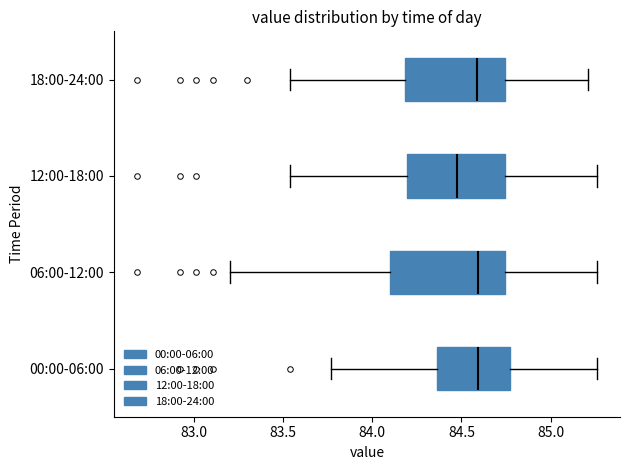

Reading bottom to top, transcribe this box plot: for each box, give where its median line is, the range the box spans, and where its two whiskers end, as read against the x-axis. The values are not printed on the chart, so give them approximately, as read against the axis.

00:00-06:00: median 84.60, box 84.35 to 84.80, whiskers 83.75 to 85.25
06:00-12:00: median 84.60, box 84.10 to 84.75, whiskers 83.20 to 85.25
12:00-18:00: median 84.50, box 84.20 to 84.75, whiskers 83.55 to 85.25
18:00-24:00: median 84.60, box 84.20 to 84.75, whiskers 83.55 to 85.20